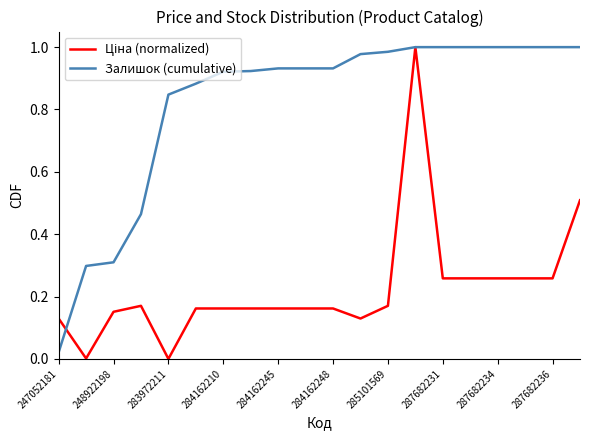

Which series has the largest total across all categories?

Залишок (cumulative)